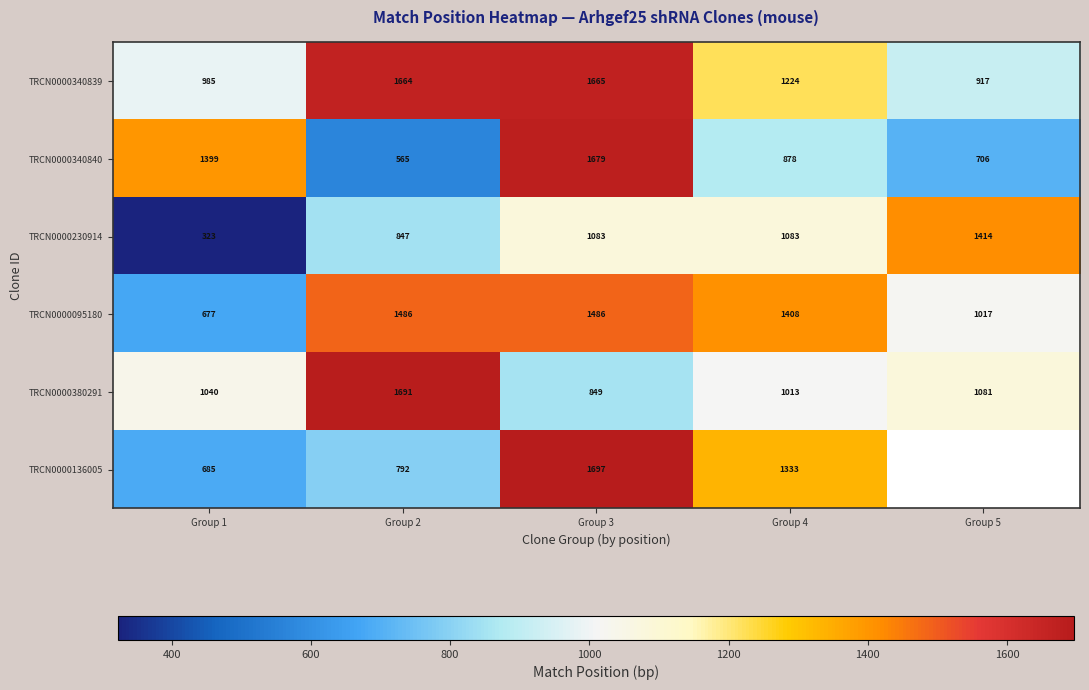

At Group 3, list the series in order from smallest to largest.

TRCN0000380291, TRCN0000230914, TRCN0000095180, TRCN0000340839, TRCN0000340840, TRCN0000136005